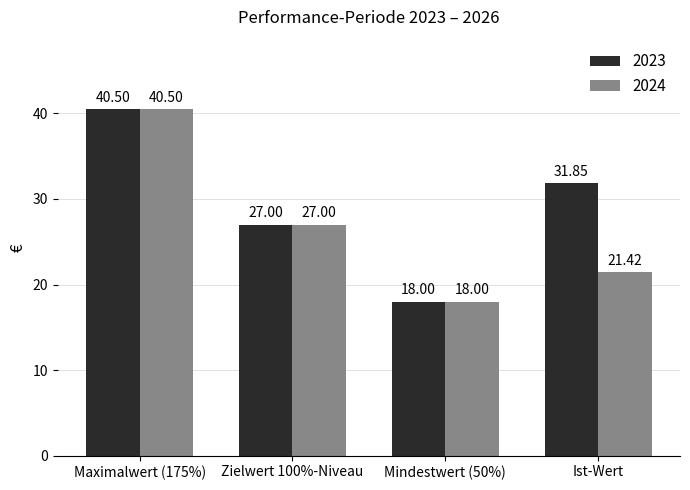

What is the difference between the 2023 values at Zielwert 100%-Niveau and Maximalwert (175%)?

13.5